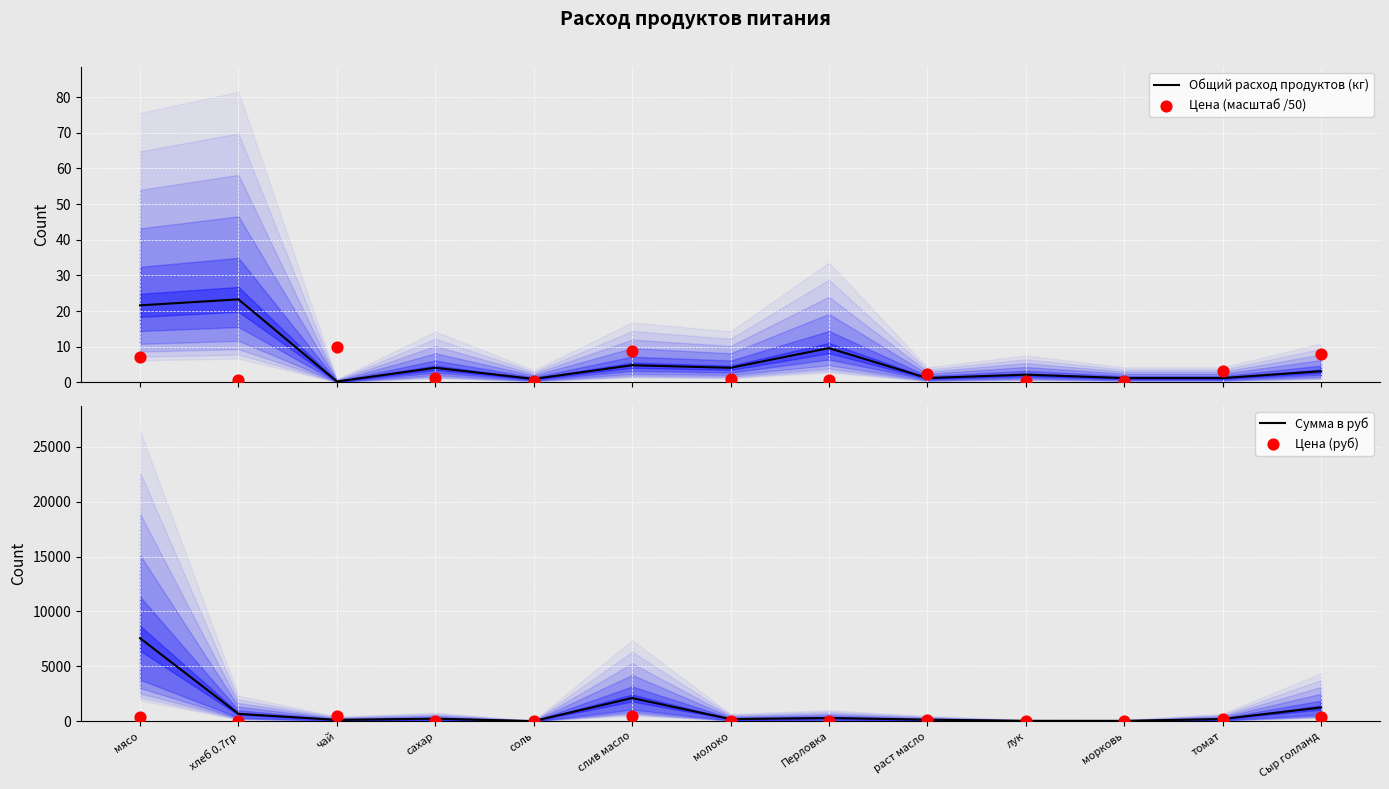

Is the value of Сумма в руб at лук greater than the value of Общий расход продуктов (кг) at хлеб 0.7гр?

Yes